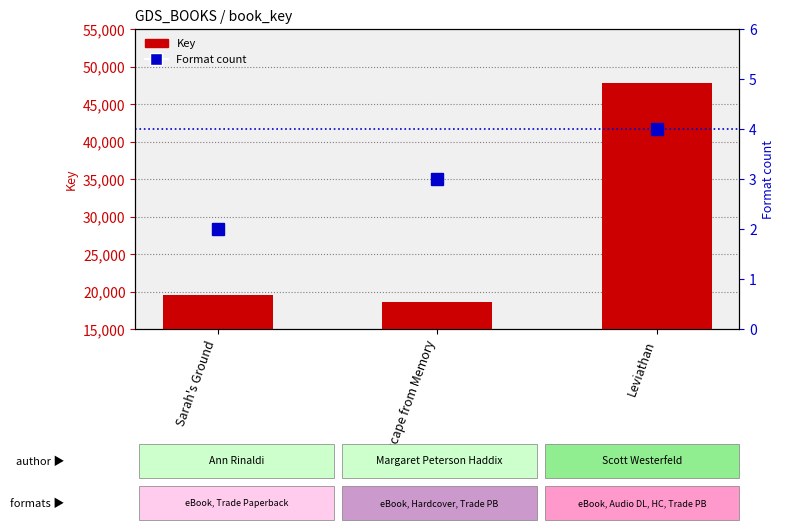

At which label does Key first exceed 19559942?

Leviathan